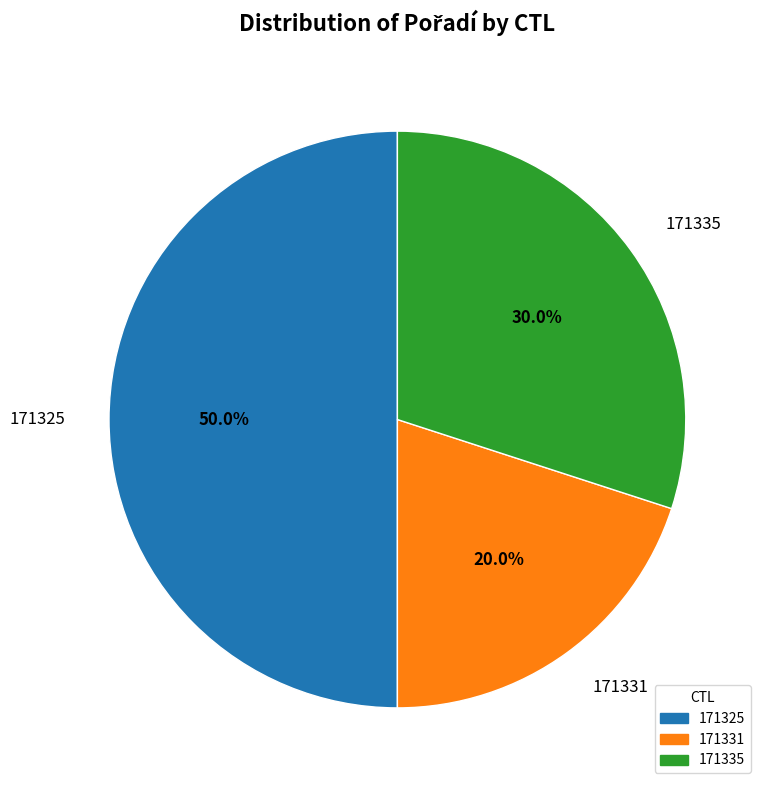

How many segments does this pie chart have?

3